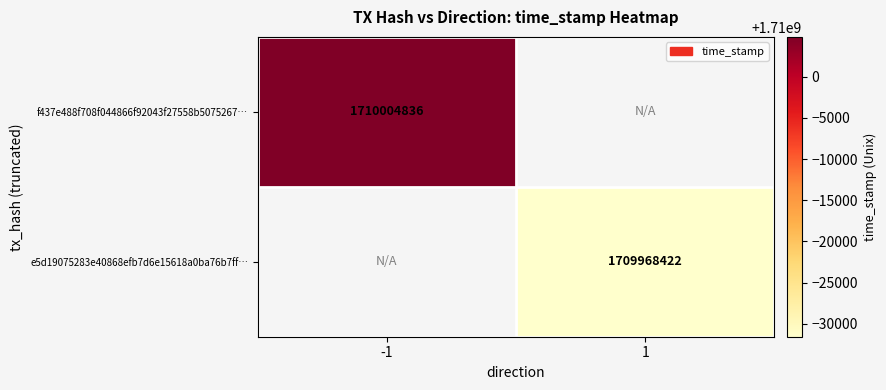

True or false: e5d19075283e40868efb7d6e15618a0ba76b7ff… has a value of 1126985182 at 1.

False